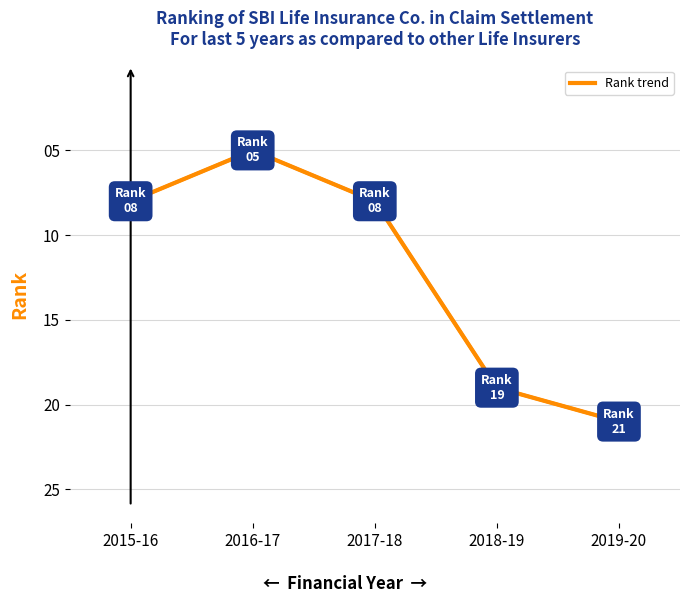

What is the average value?

12